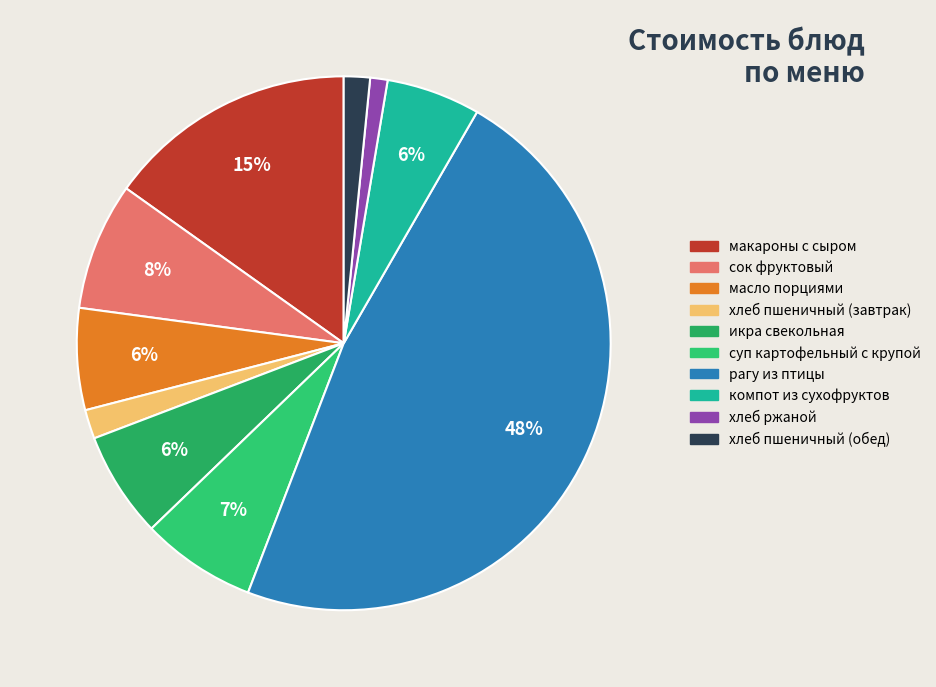

To the nearest percent, what percentage of the pie is икра свекольная?

6%